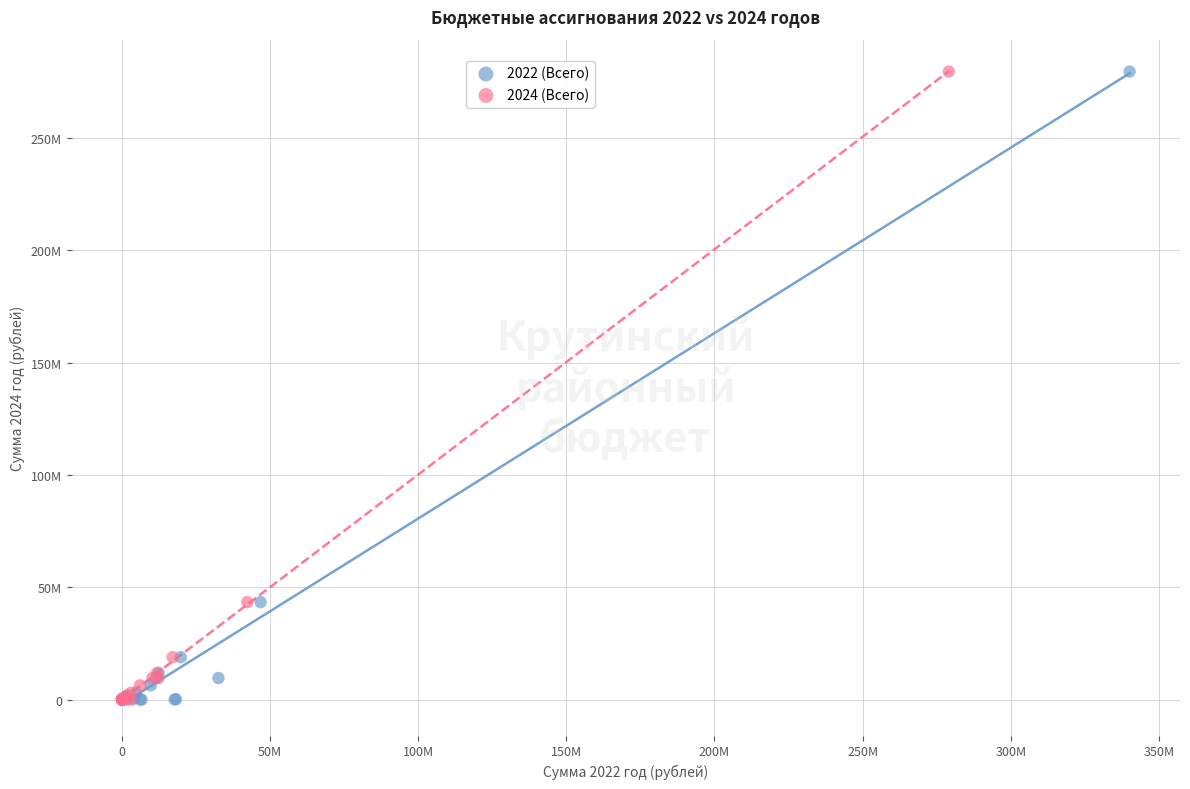

What are all the series names shown in the legend?

2022 (Всего), 2024 (Всего)